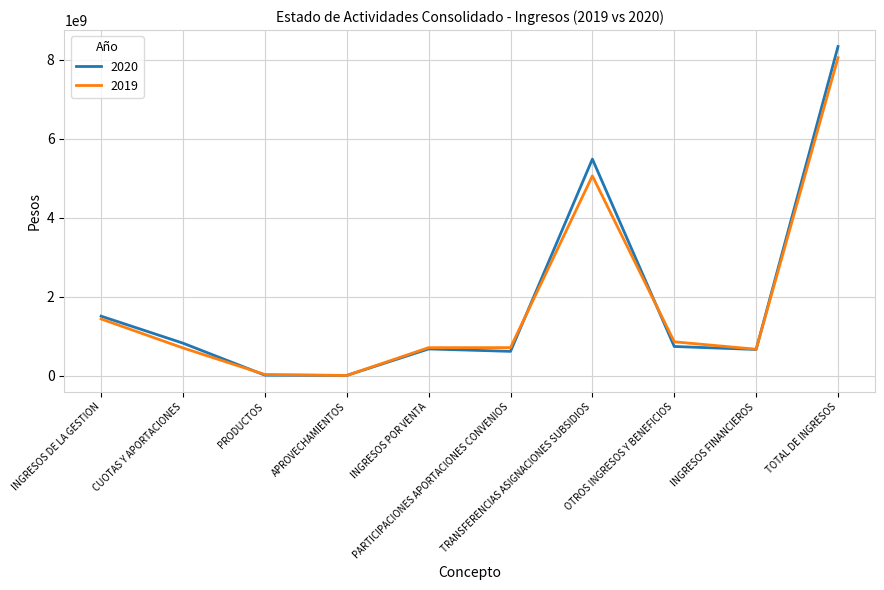

Which series has the largest range (max minus min)?

2020